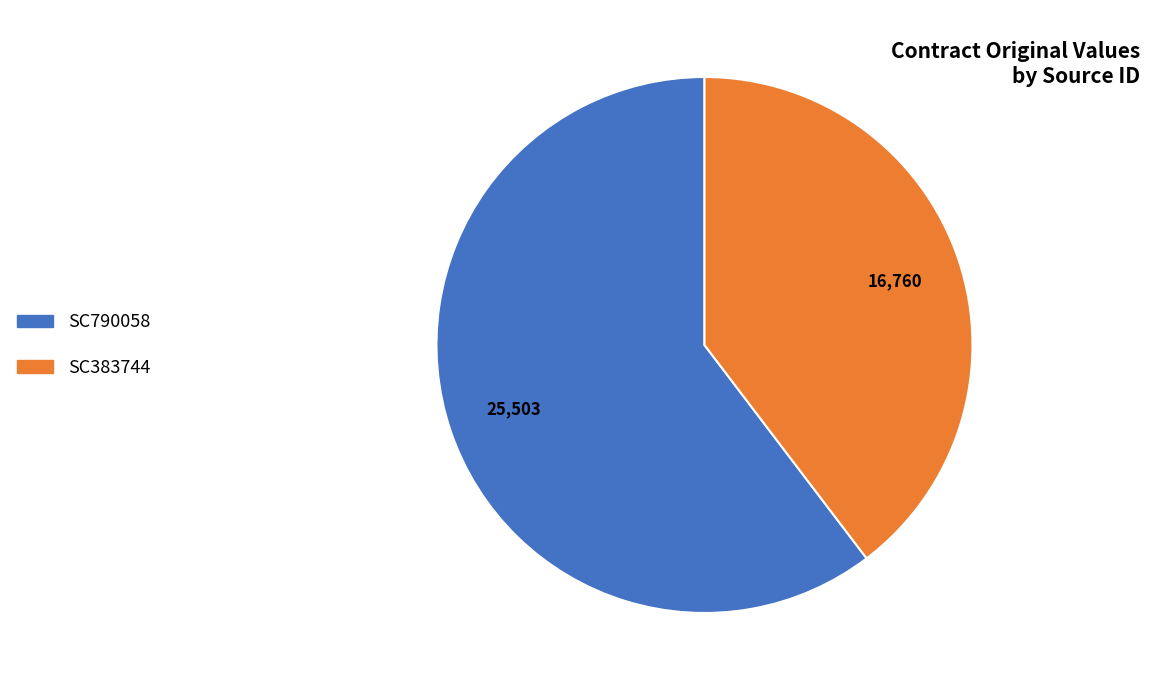

Count the number of slices in the pie.

2